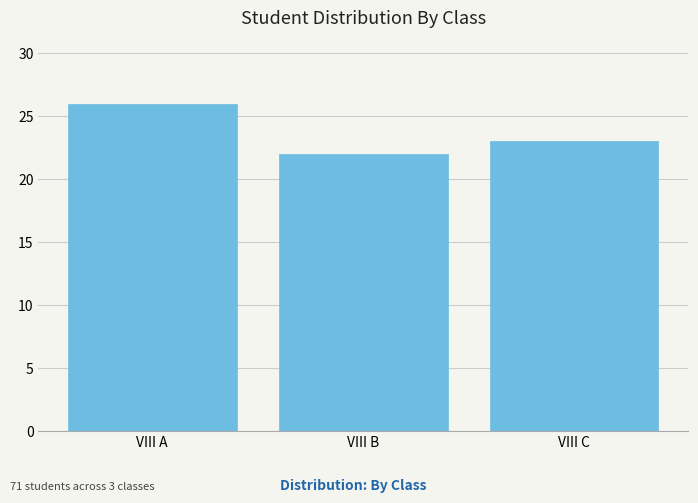

Reading left to right, extract all data points from this chart.

VIII A=26	VIII B=22	VIII C=23